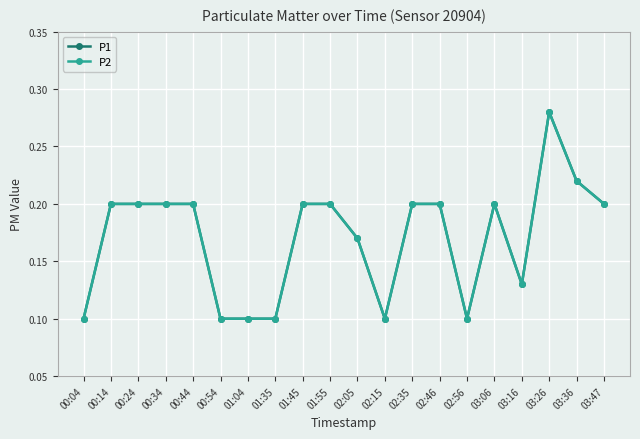

Reading right to left, what are all the values shown in this chart?

P1: 0.2	0.2	0.3	0.1	0.2	0.1	0.2	0.2	0.1	0.2	0.2	0.2	0.1	0.1	0.1	0.2	0.2	0.2	0.2	0.1
P2: 0.2	0.2	0.3	0.1	0.2	0.1	0.2	0.2	0.1	0.2	0.2	0.2	0.1	0.1	0.1	0.2	0.2	0.2	0.2	0.1